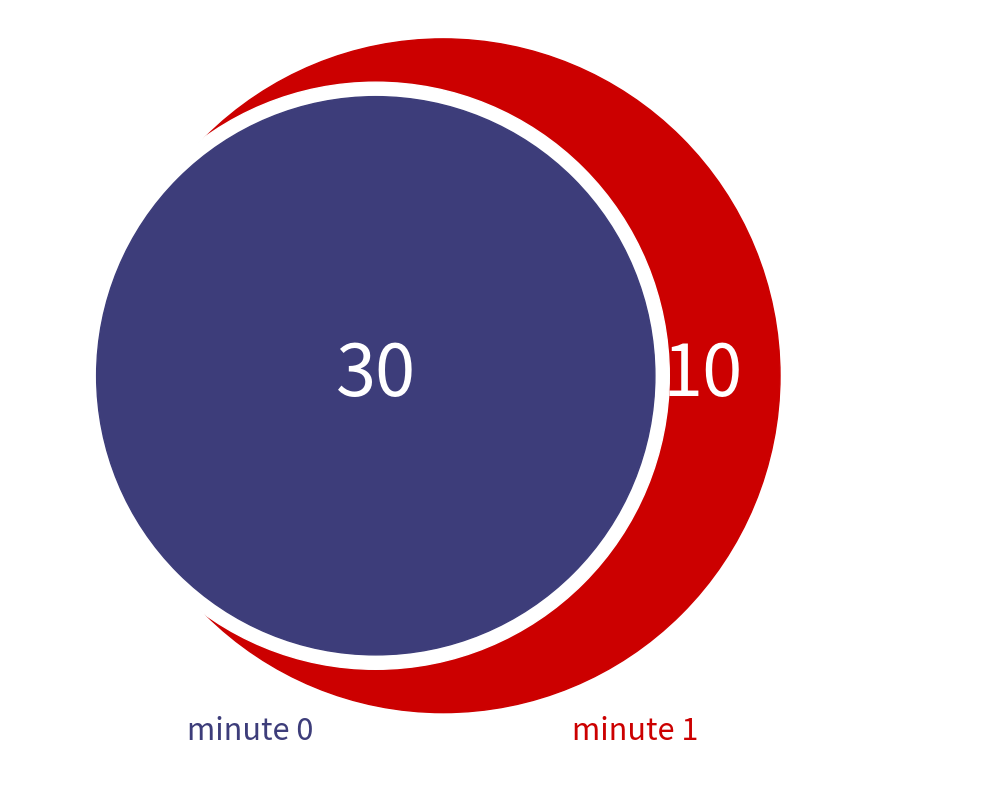

Rank the categories by counts value from lowest to highest.

minute 1, minute 0